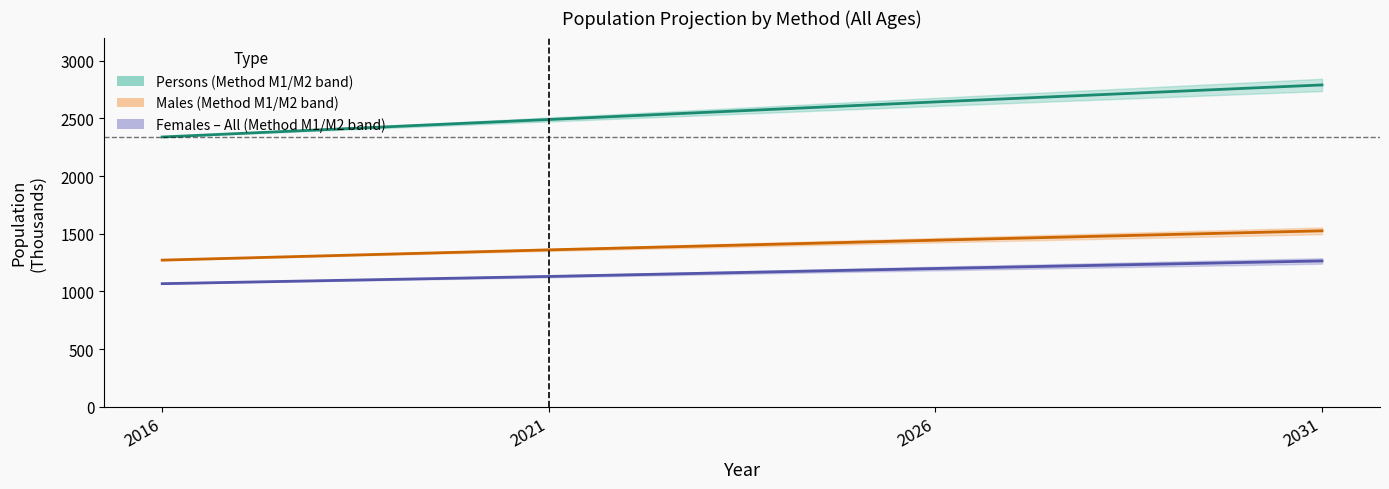

What is the average value of the Persons (mid) series?

2565.2